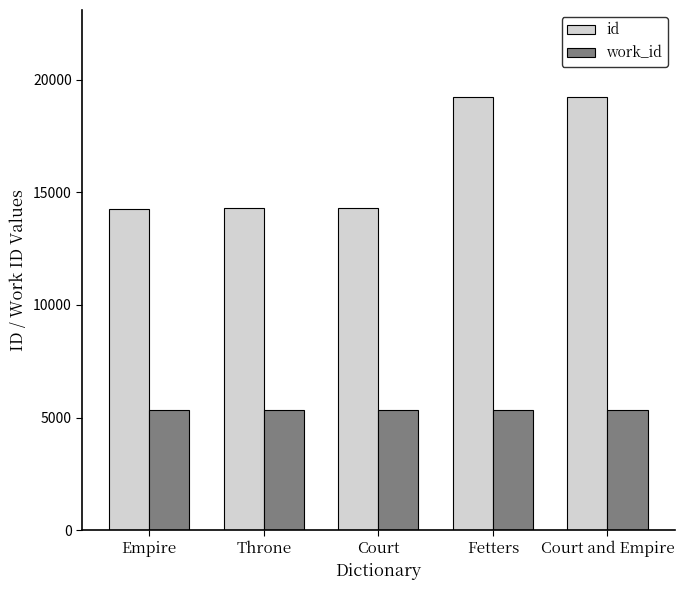

What is the label of the 4th bar from the left?

Fetters